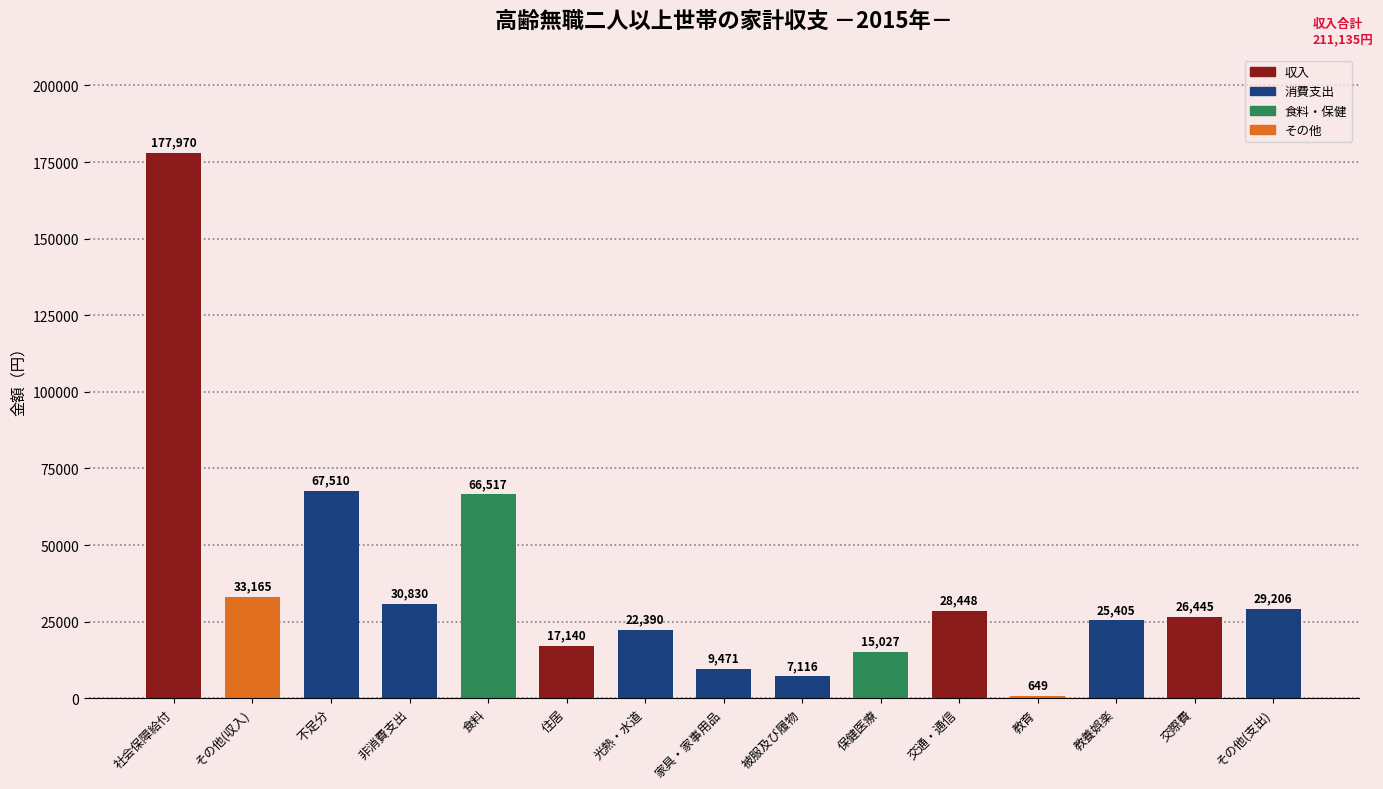

What is the difference between the maximum and minimum values?

177321